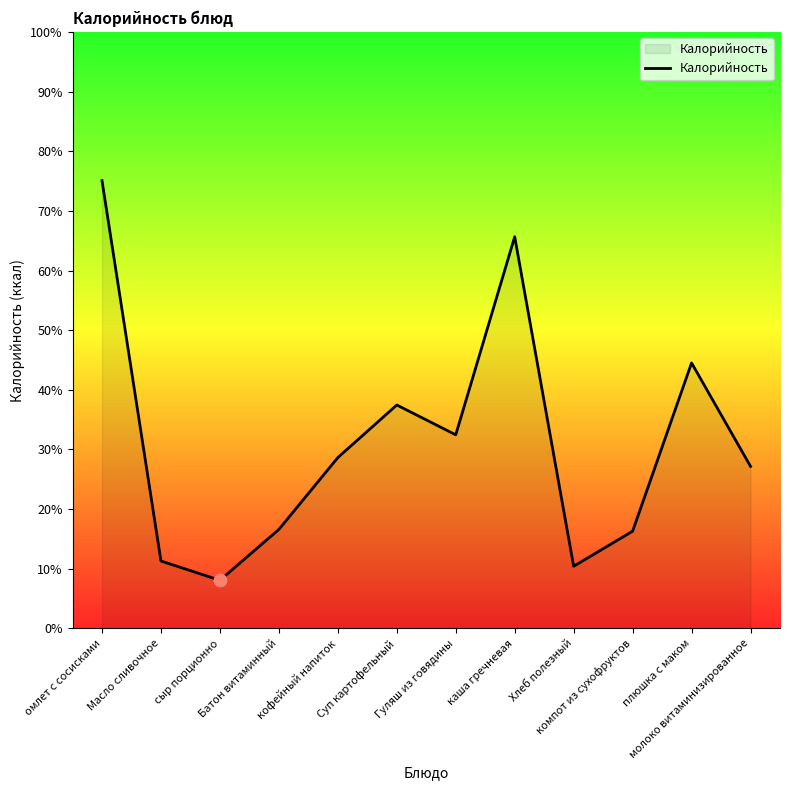

Between Хлеб полезный and молоко витаминизированное, which is larger?

молоко витаминизированное